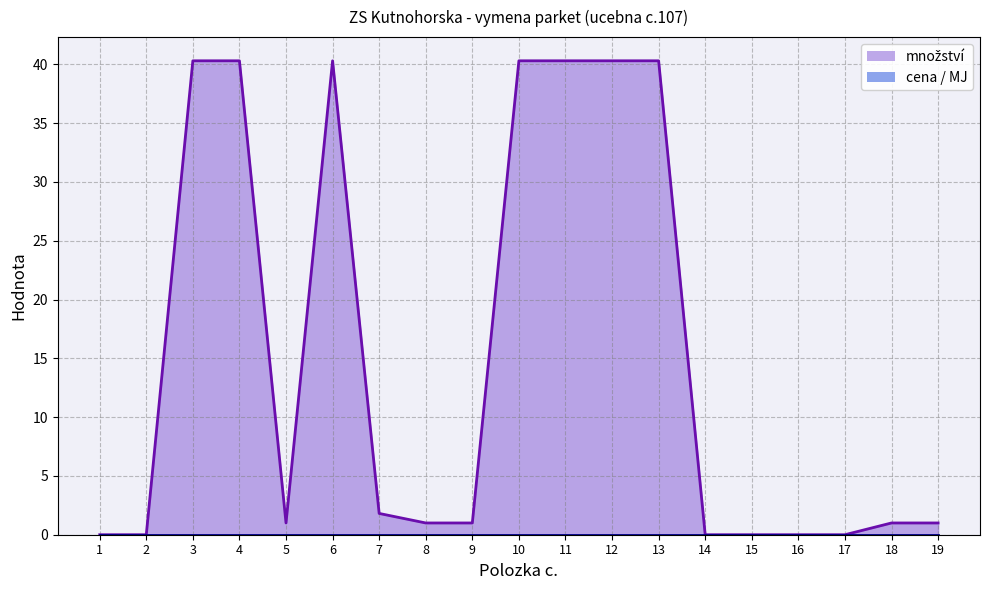

Read the value at 7.

1.8